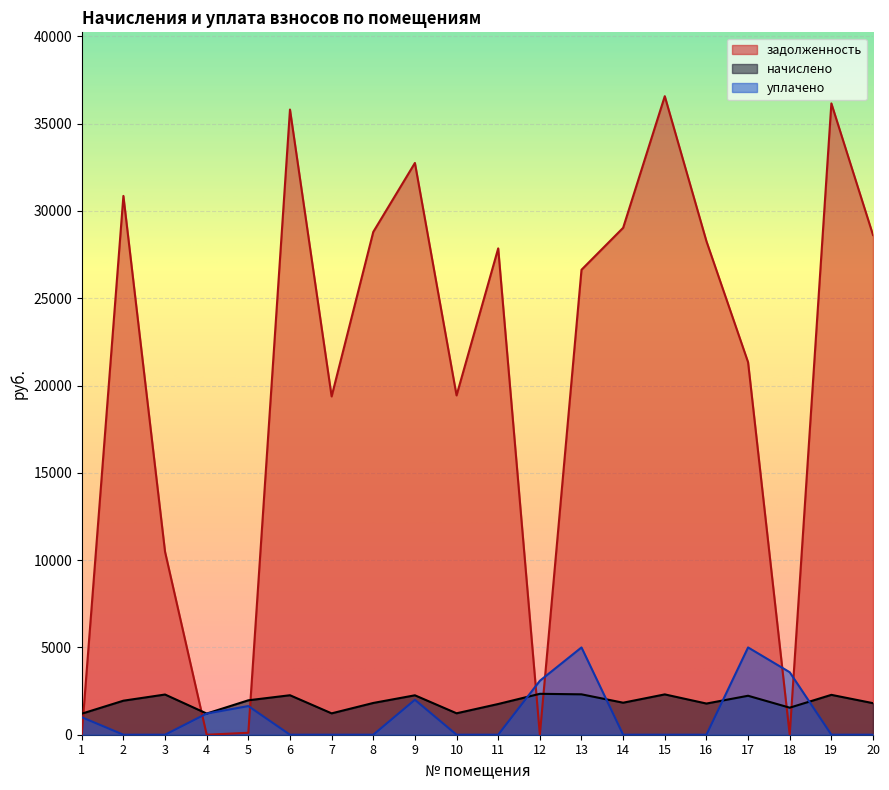

In начислено, how many points are higher than both neighbors (excluding endpoints)?

7